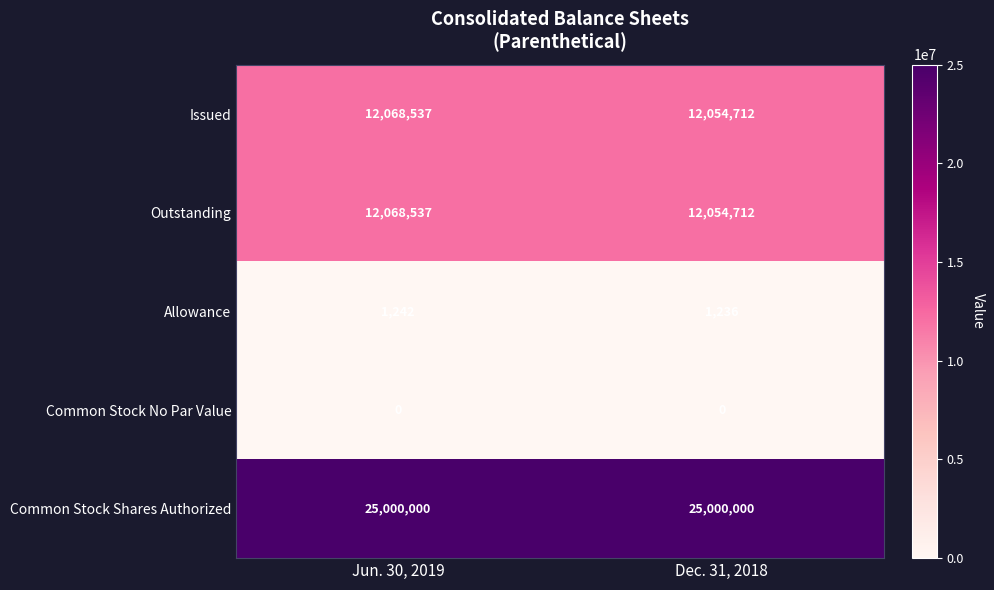

The Outstanding series shows 12054712 at Dec. 31, 2018. True or false?

True